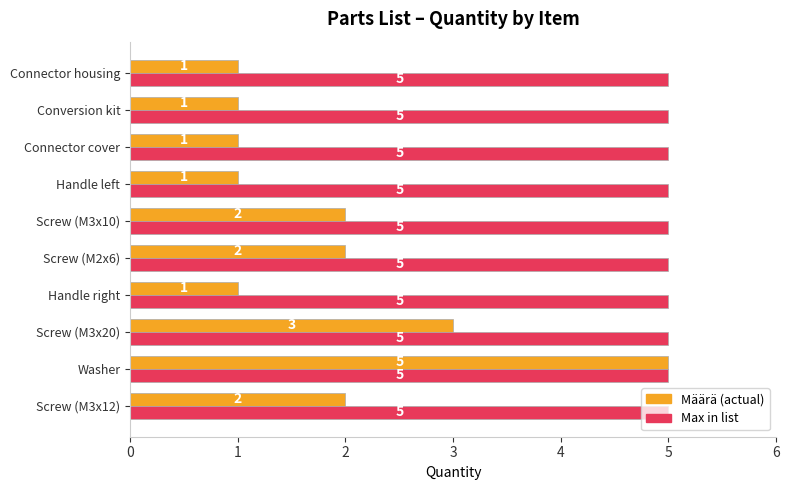

How many Määrä (actual) values are between 1 and 2?

8